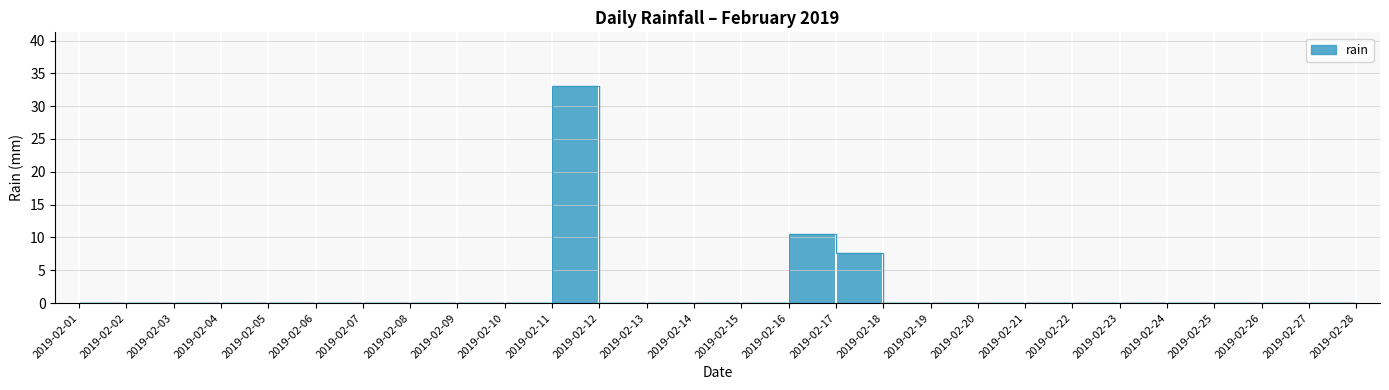

At which category does the data reach its first local peak?

2019-02-11